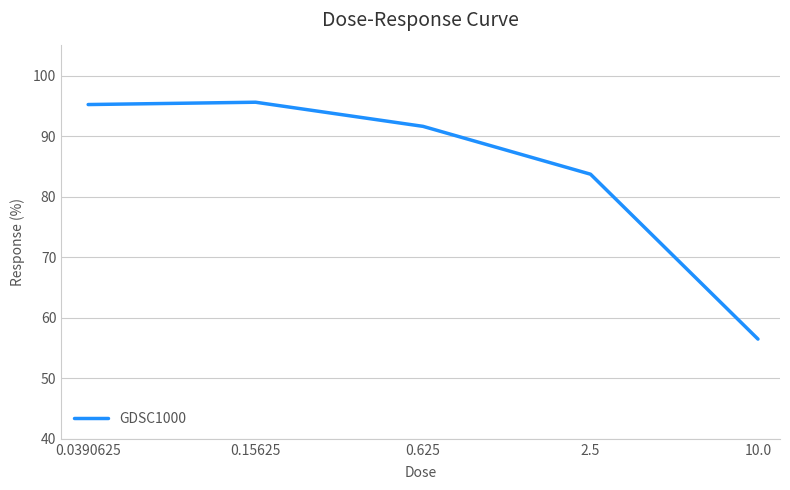

What is the minimum value shown in the chart?

56.5